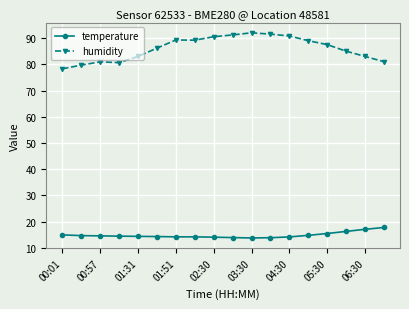

What is the sum of all humidity values?

1548.7